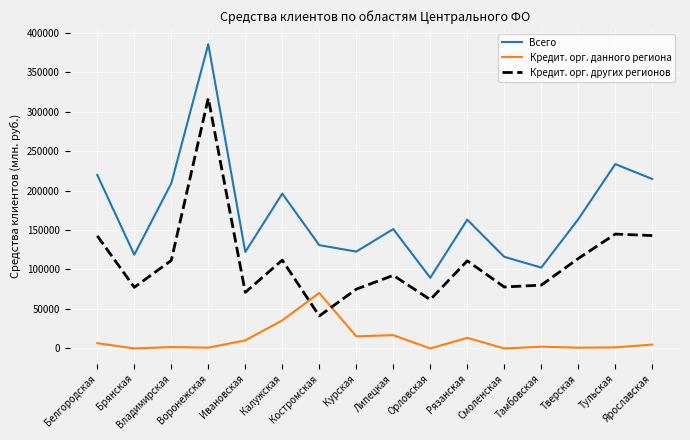

What is the maximum value for Всего?

385305